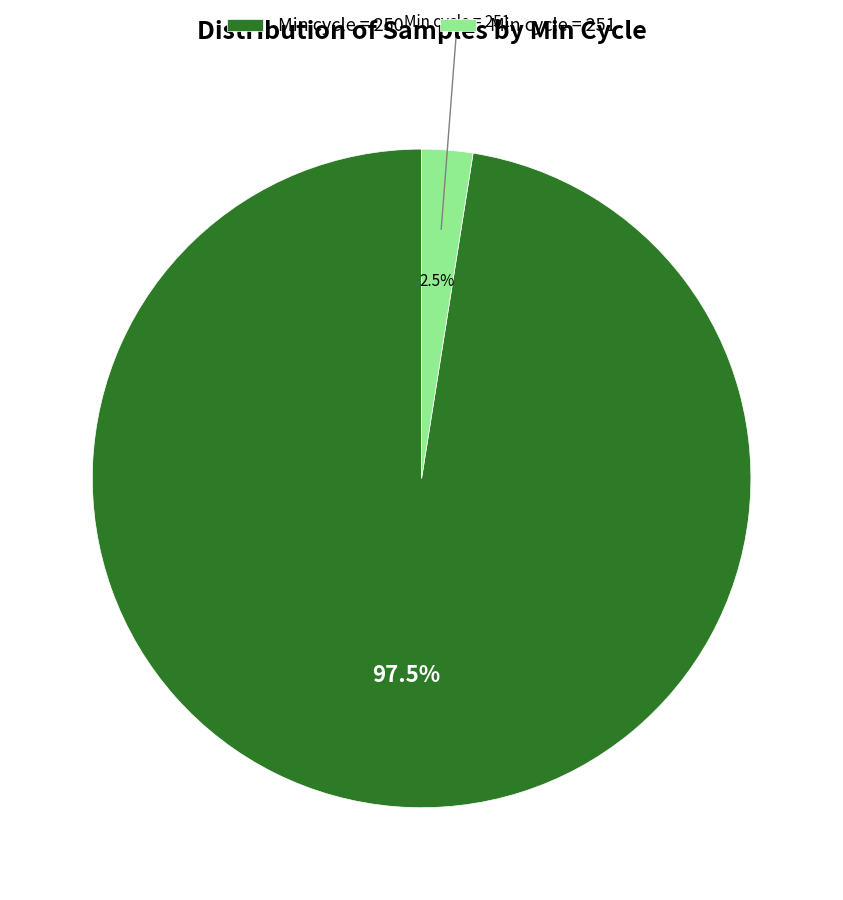

Which has a higher value, Min cycle = 251 or Min cycle = 250?

Min cycle = 250